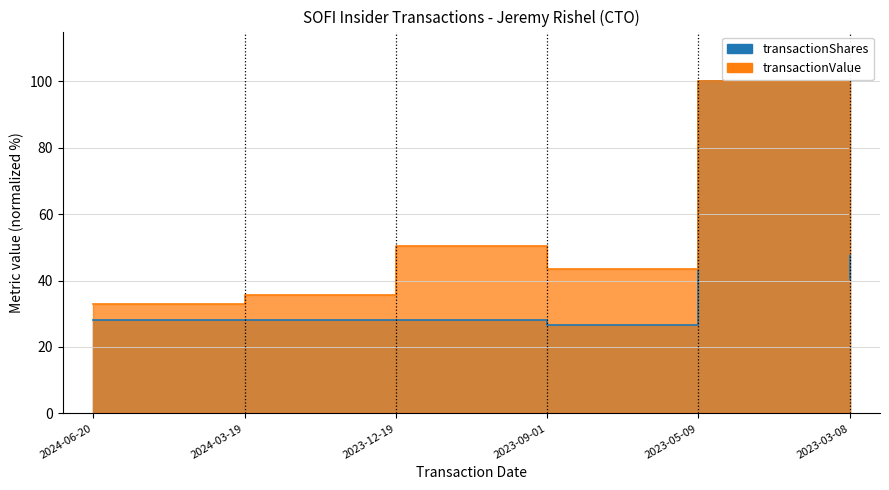

How many categories are shown in the chart?

6